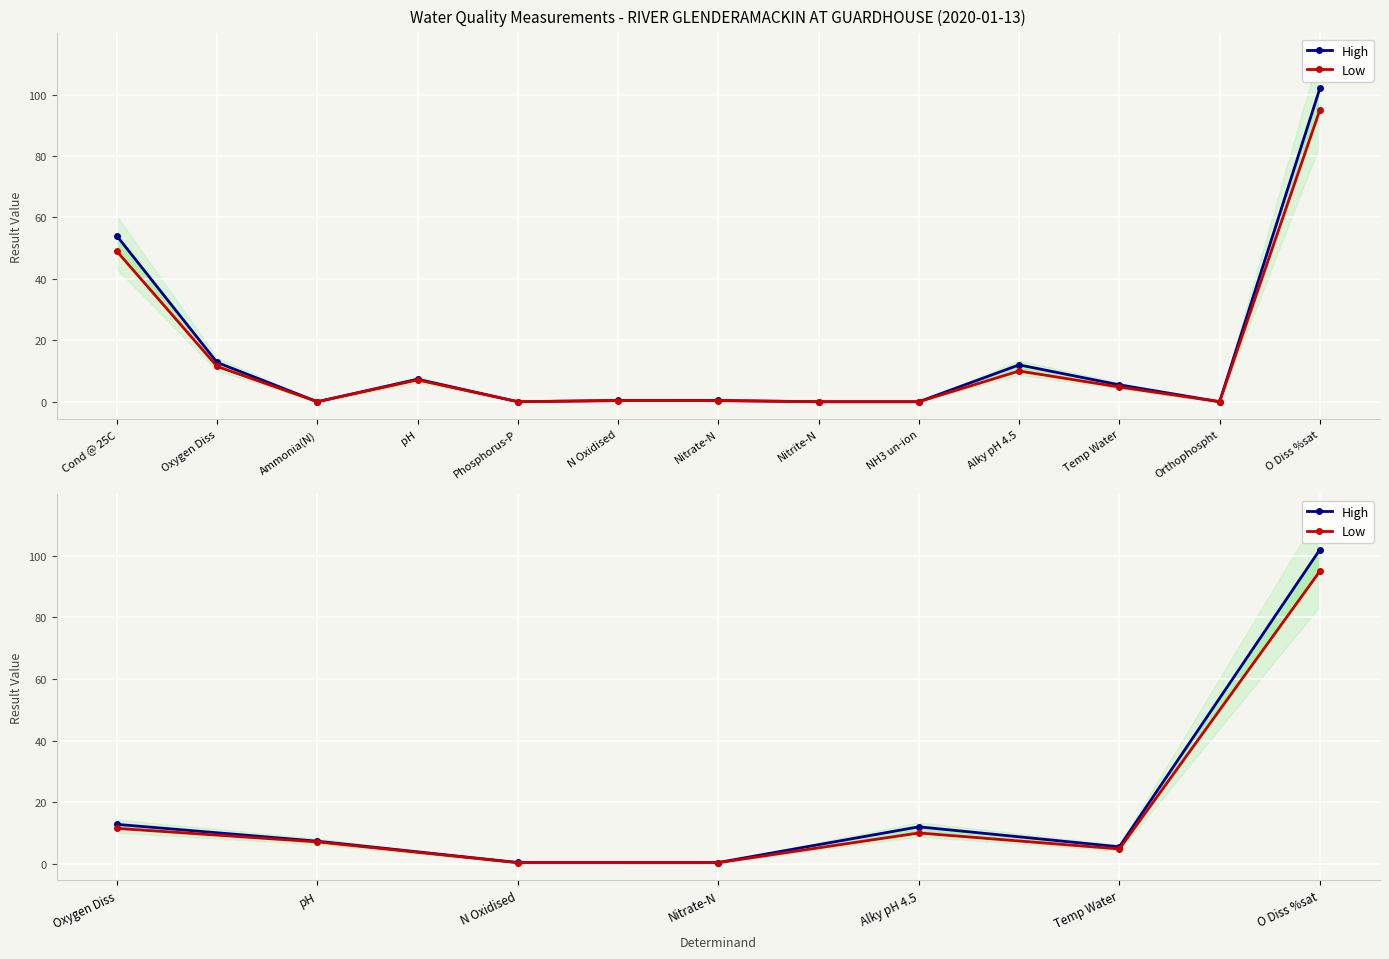

Does the chart display data point markers on the line(s)?

Yes